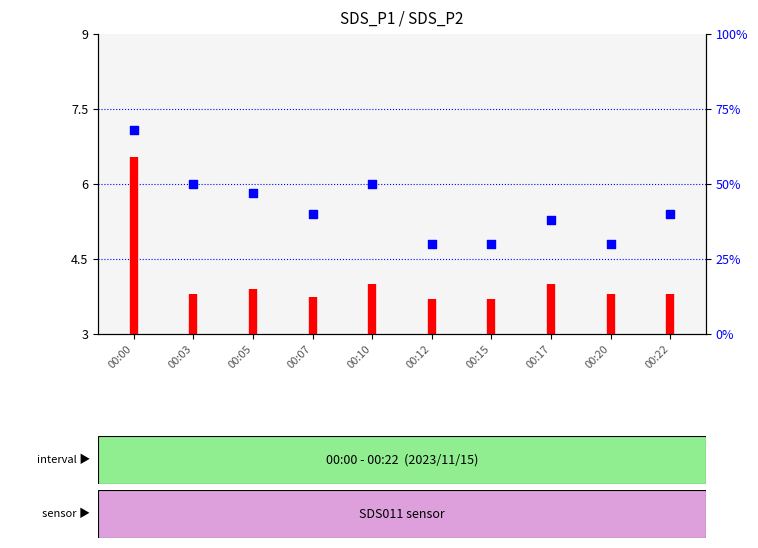

What is the ratio of the value at 00:22 to the value at 00:07?

1.0